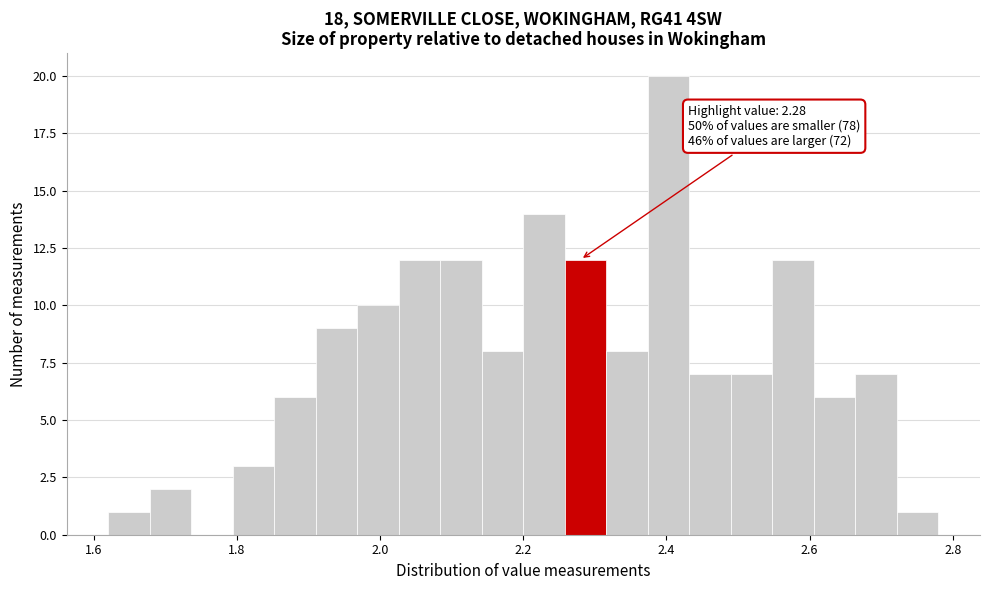

Read against the x-axis, roughly where is the centre of the tallest bar?

2.40